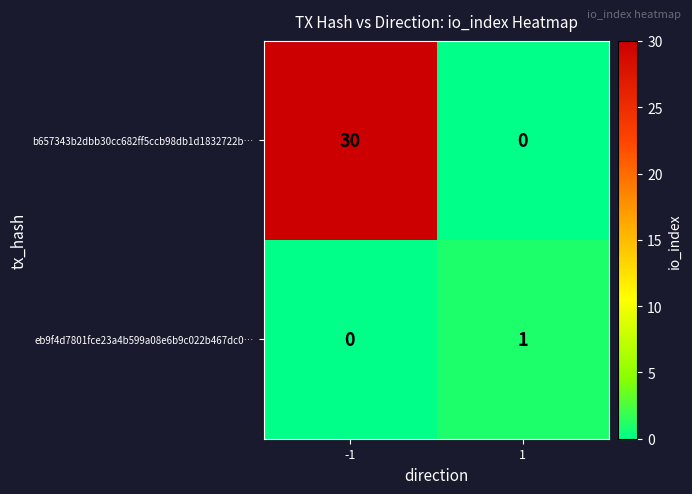

Which series has the largest total across all categories?

b657343b2dbb30cc682ff5ccb98db1d1832722b…